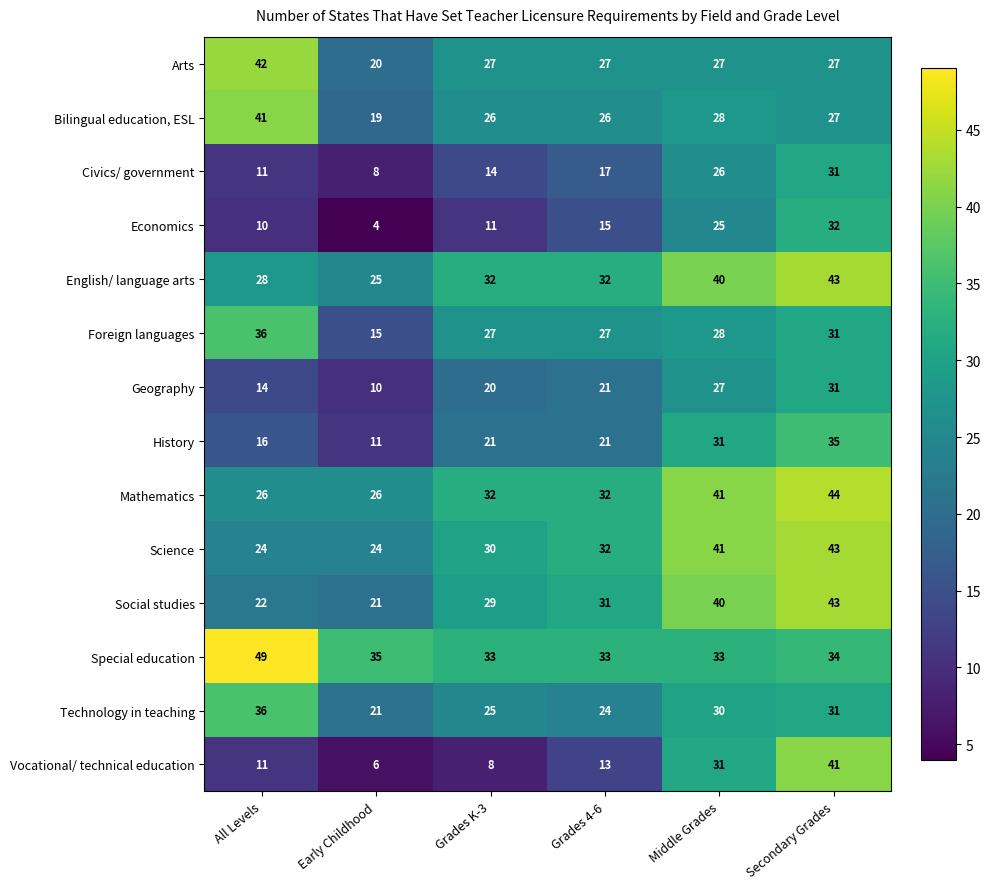

At which category is the sum across all series the highest?

Secondary Grades